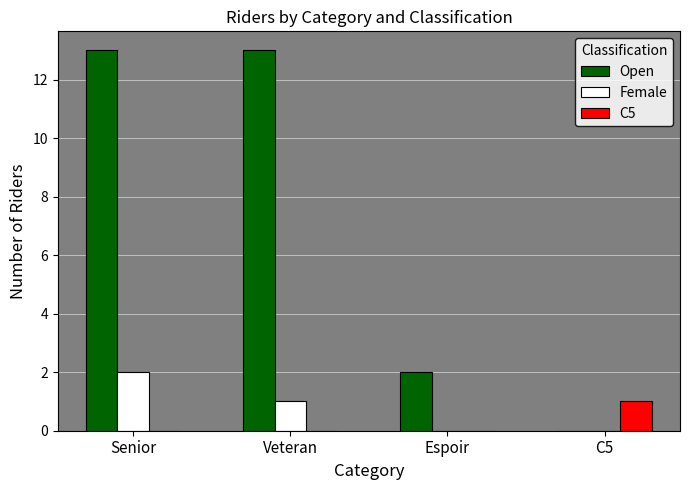

How many categories are shown in the chart?

4